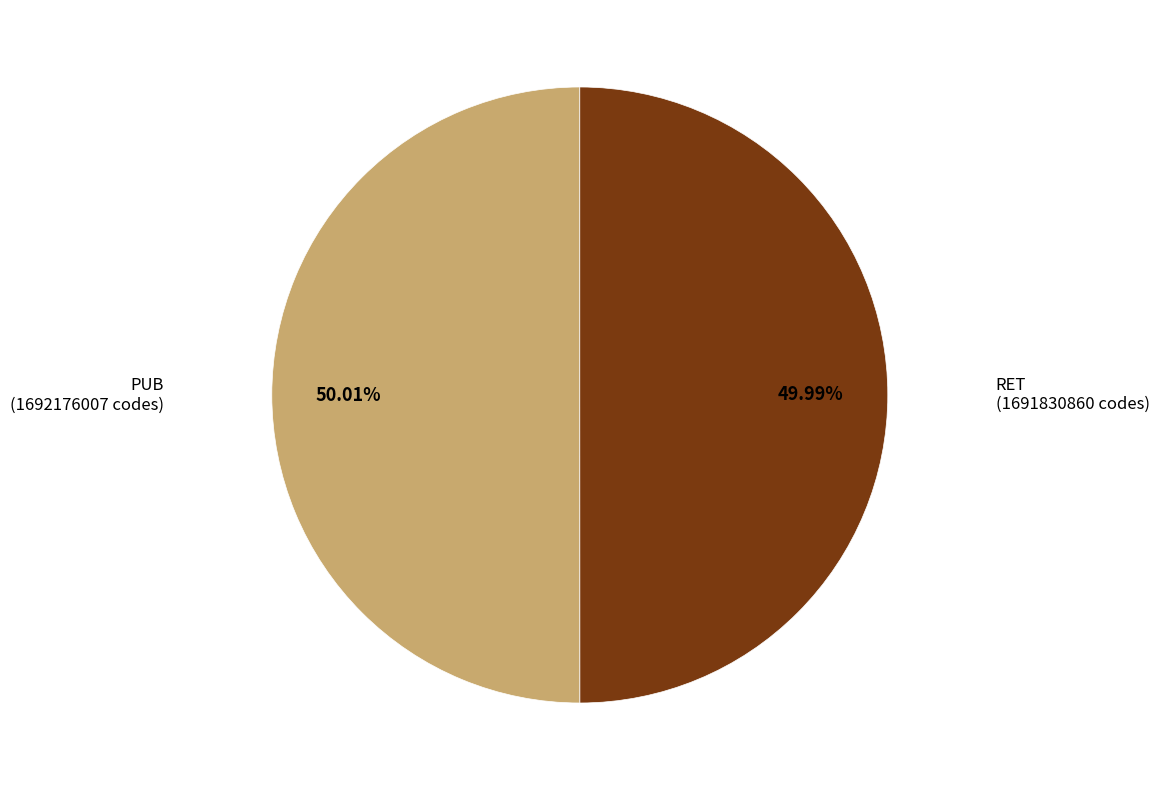

Does any single category account for the majority?

Yes